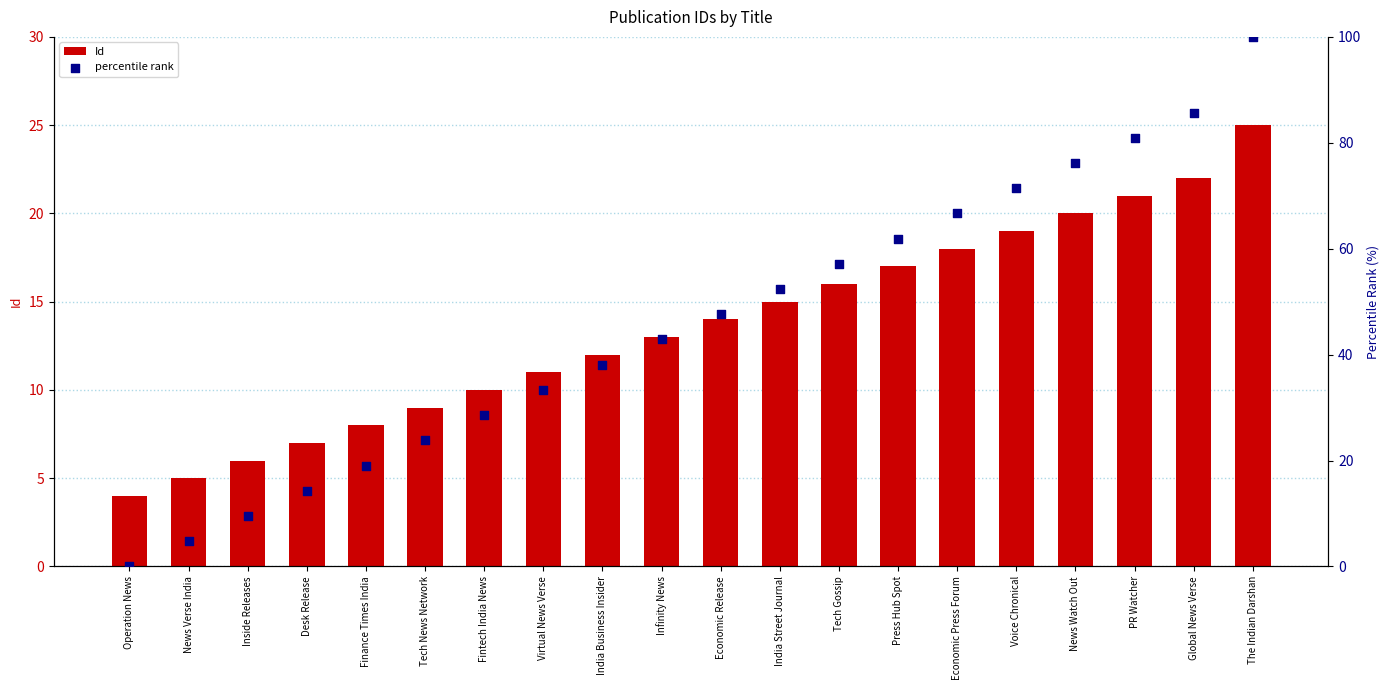

Which series reaches the minimum Y coordinate?

percentile rank